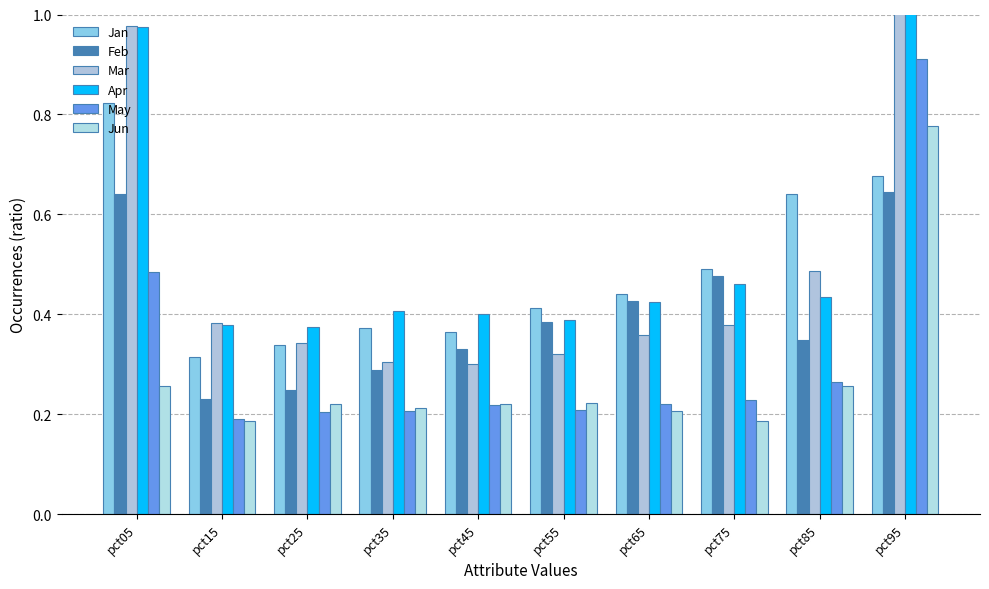

True or false: May has a value of 0.2 at pct75.

True